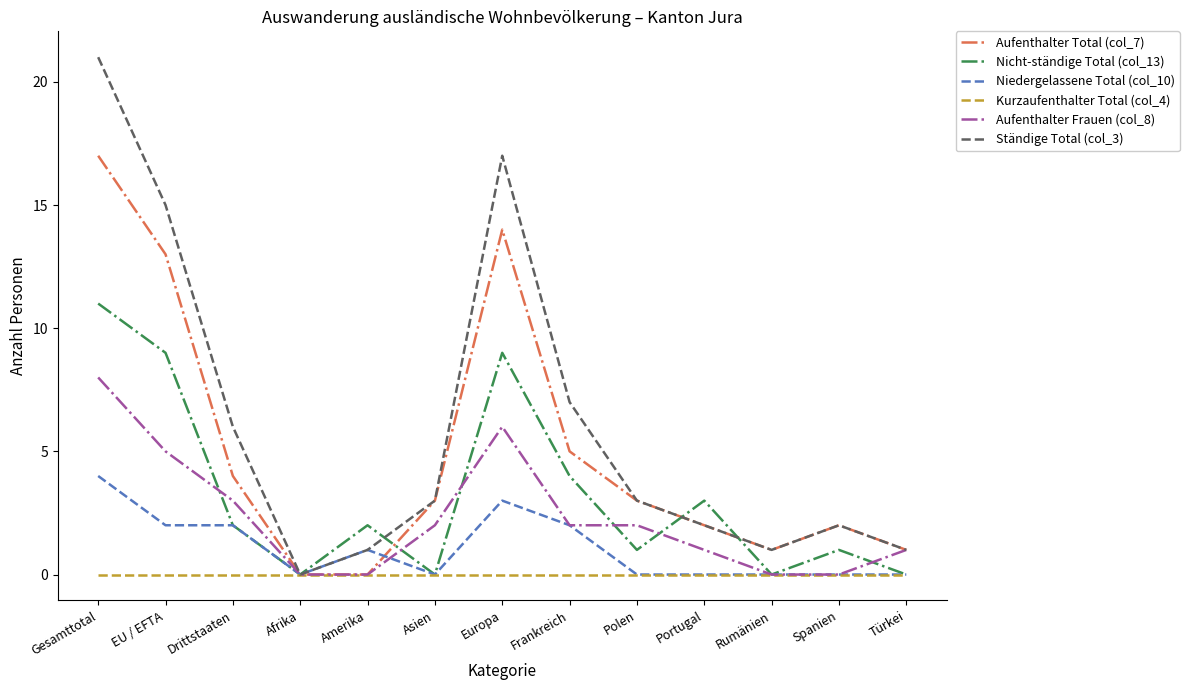

Is the value of Nicht-ständige Total (col_13) at Gesamttotal greater than the value of Ständige Total (col_3) at Frankreich?

Yes